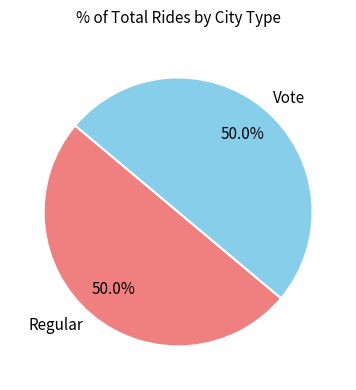

How many segments does this pie chart have?

2